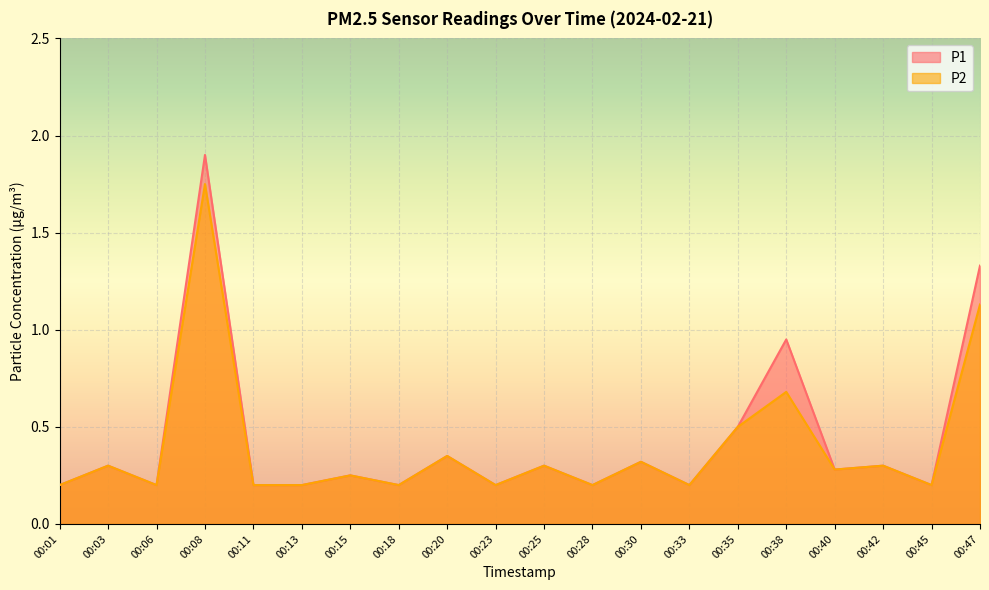

Rank the series by their average value, from highest to lowest.

P1, P2